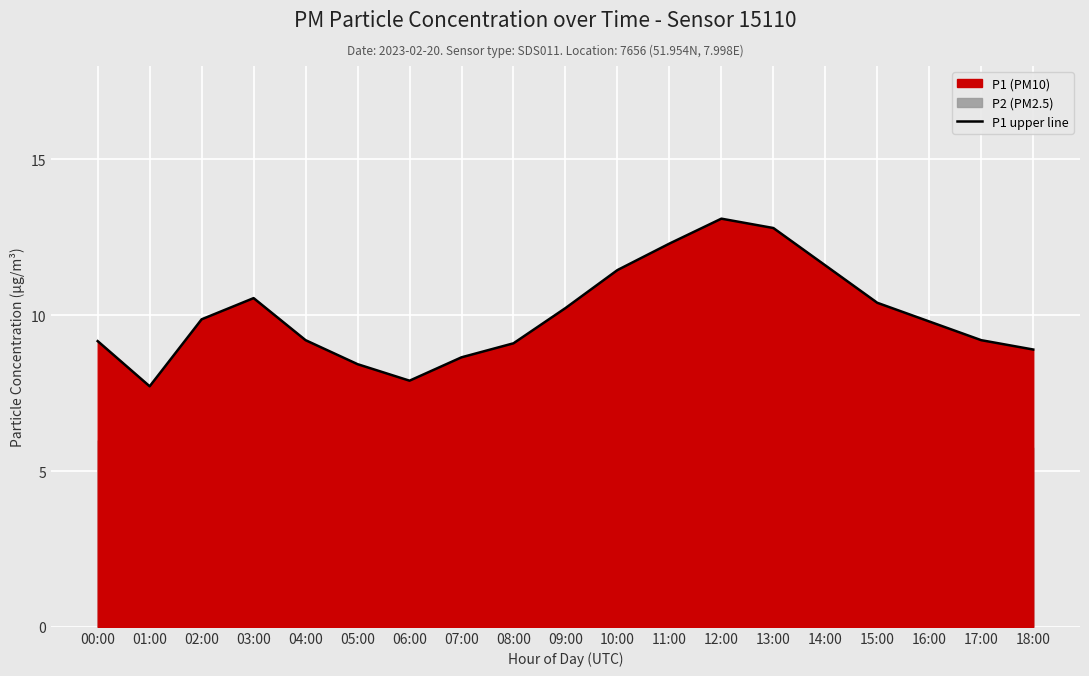

How many lines are shown in the chart?

1